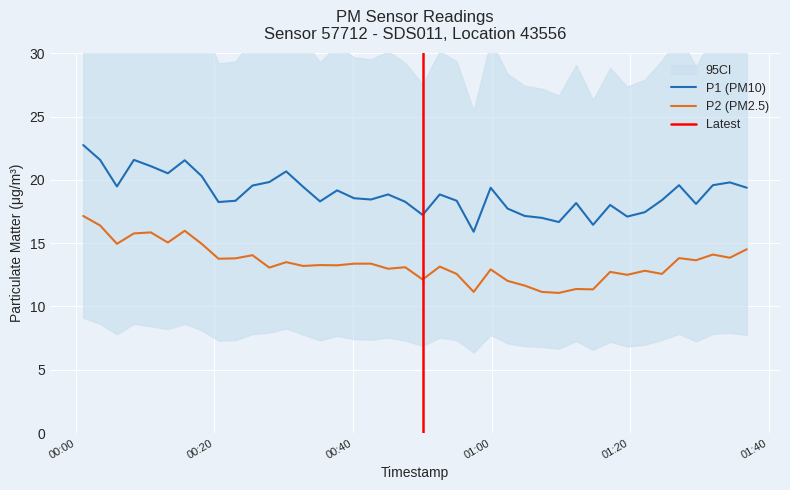

What is the difference between the second highest and minimum values in the P1 series?

5.7